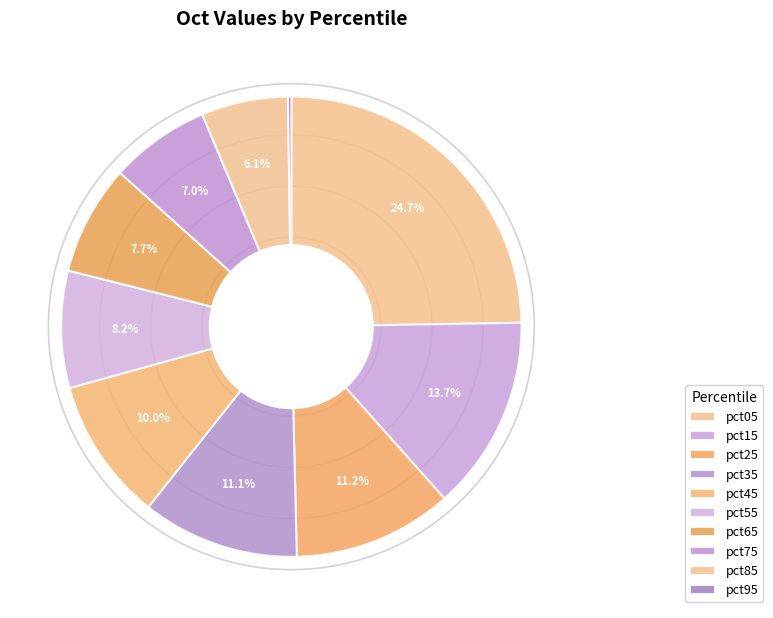

How much of the chart is everything except pct05?

75.3%